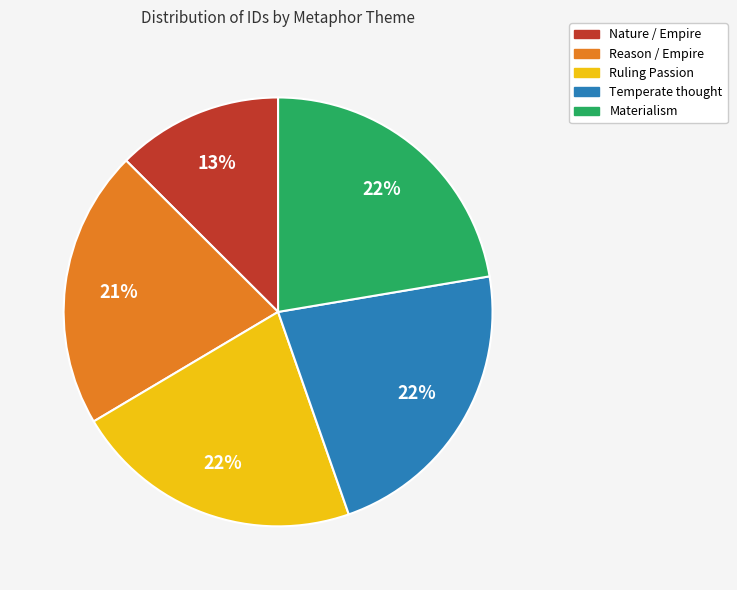

Is the sum of Materialism and Reason / Empire greater than half?

No